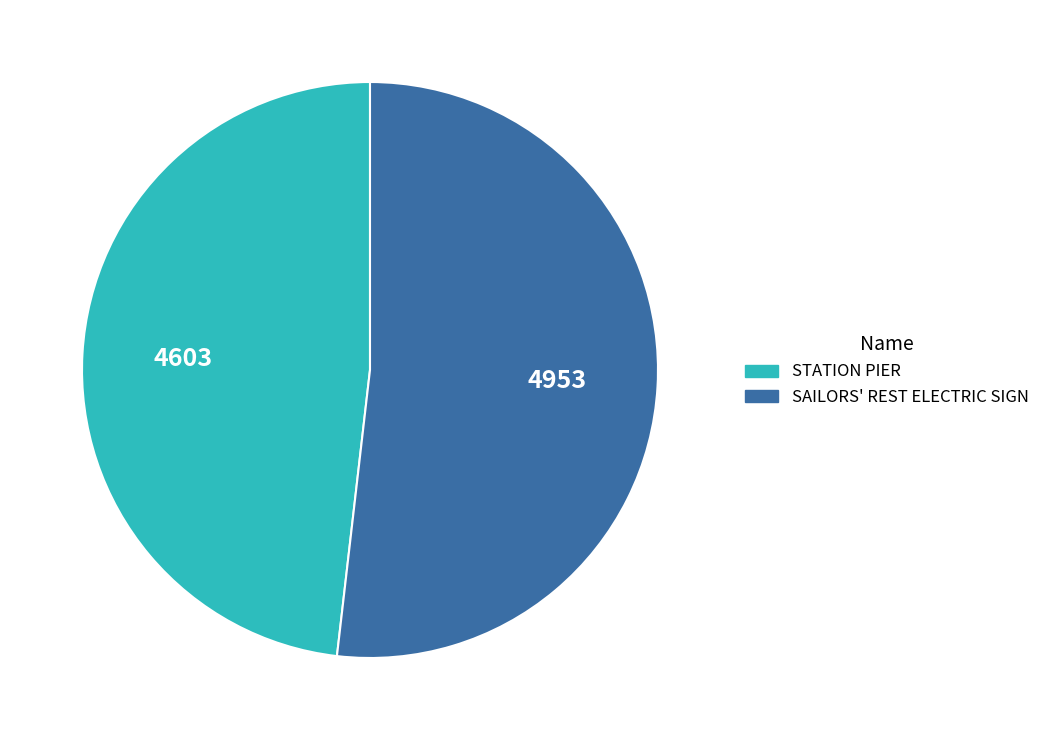

Which category has the biggest portion of the pie?

SAILORS' REST ELECTRIC SIGN